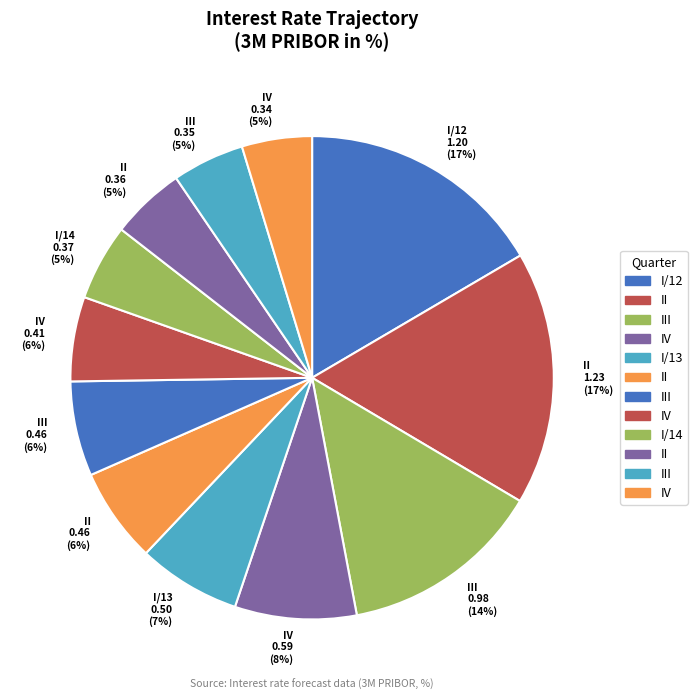

How many slices are in this pie chart?

12